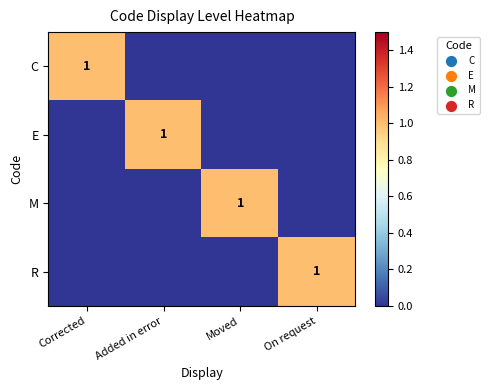

At which category does the chart reach its peak across all series?

Corrected